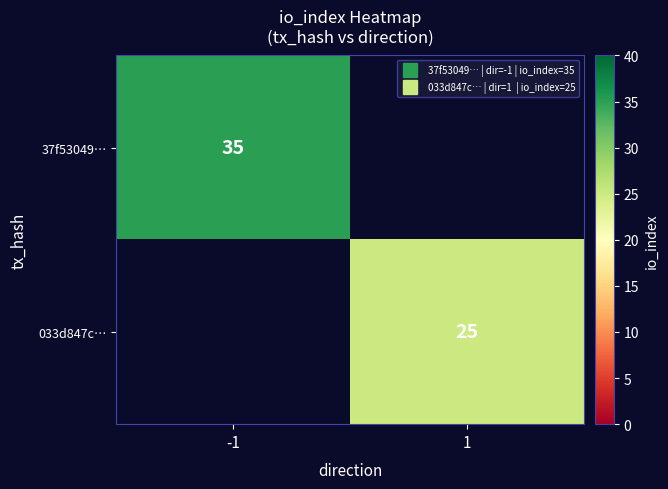

How many values in the 37f53049… series are below 35?

1